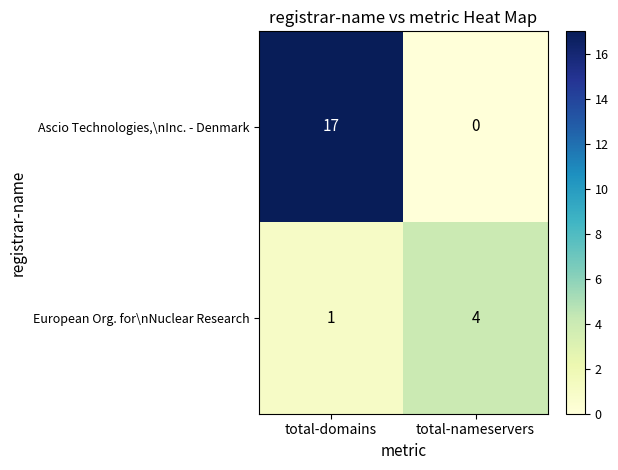

Rank the series by their average value, from highest to lowest.

Ascio Technologies,\nInc. - Denmark, European Org. for\nNuclear Research